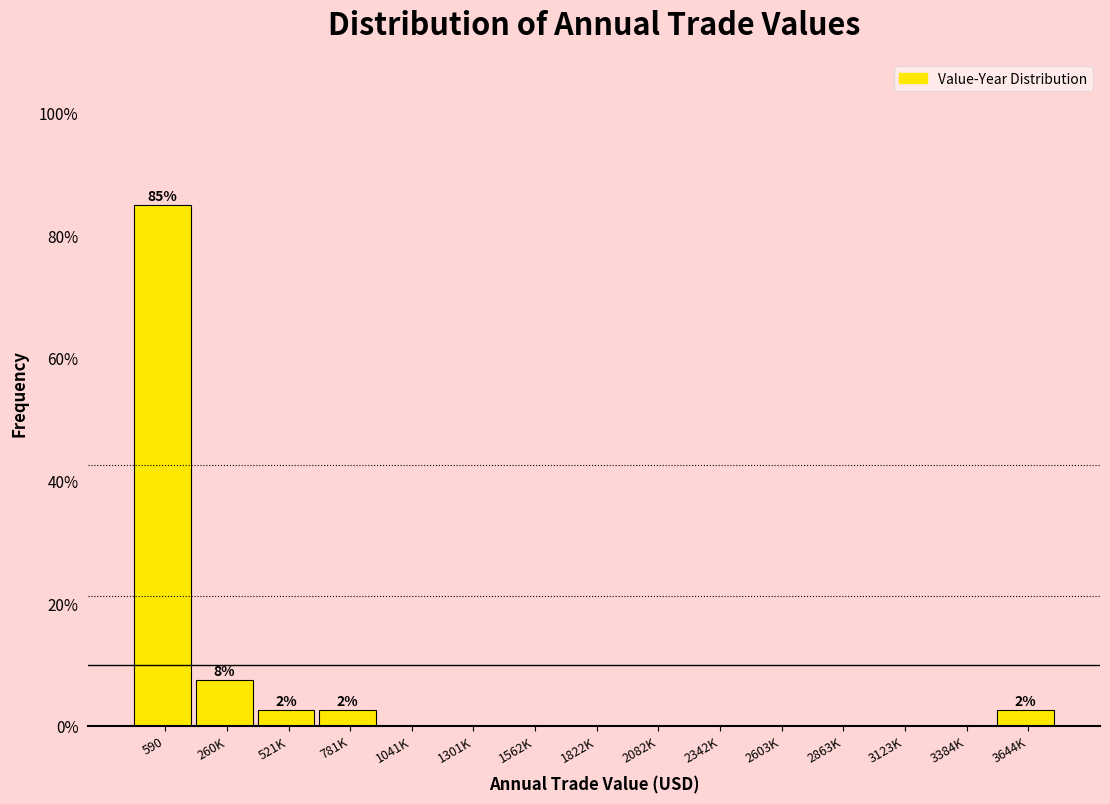

Reading left to right, extract all data points from this chart.

590=85.0	260K=7.5	521K=2.5	781K=2.5	1041K=0.0	1301K=0.0	1562K=0.0	1822K=0.0	2082K=0.0	2342K=0.0	2603K=0.0	2863K=0.0	3123K=0.0	3384K=0.0	3644K=2.5